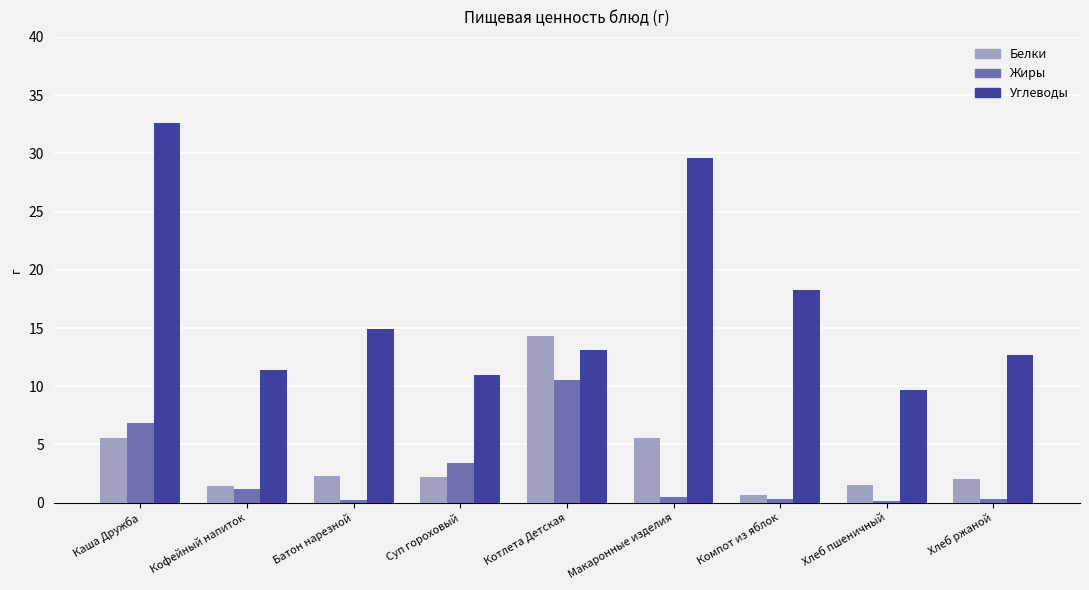

Rank the series by their maximum value, from highest to lowest.

Углеводы, Белки, Жиры